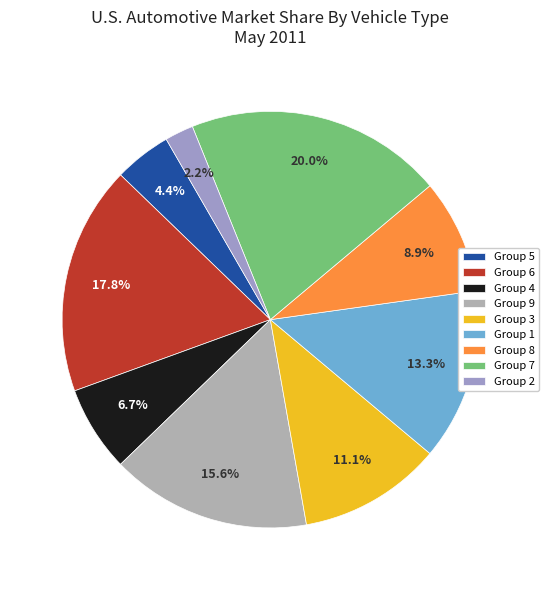

To the nearest percent, what is the average slice percentage?

11%